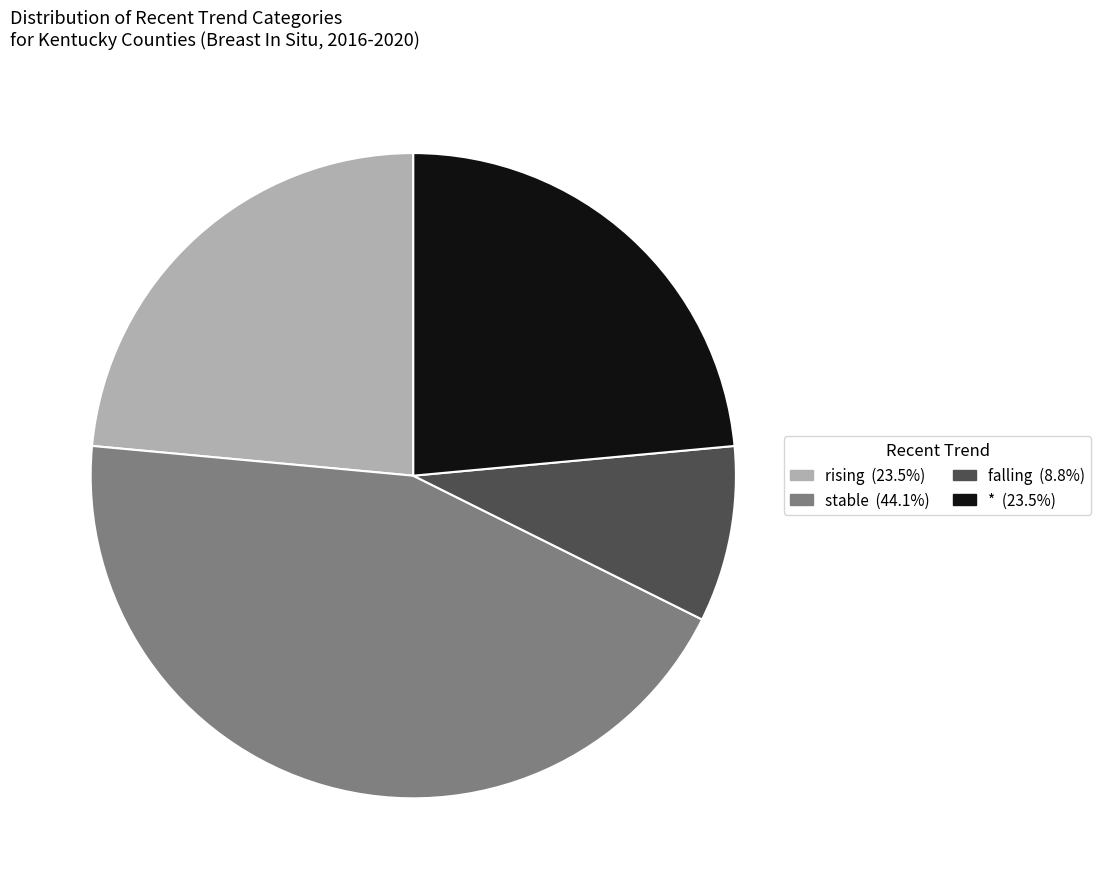

Combined, do falling and * account for over 50%?

No